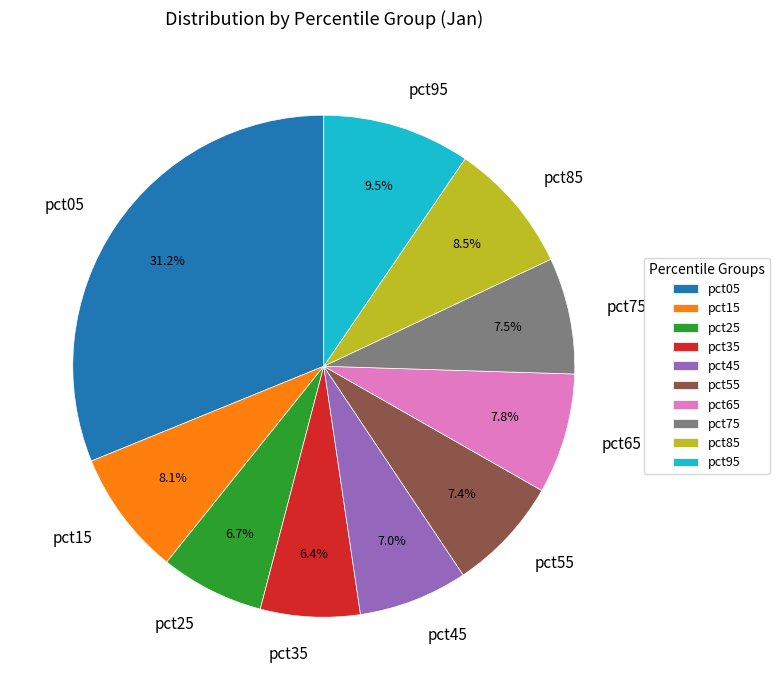

Is it true that pct05 is 39% of the pie?

False